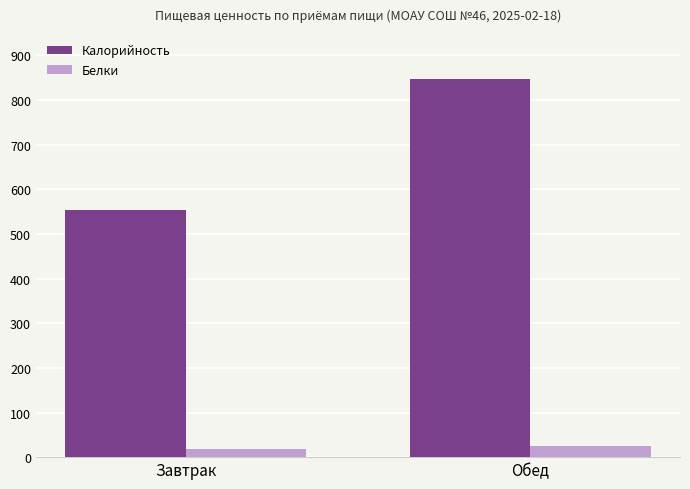

How many bars are there in total?

4